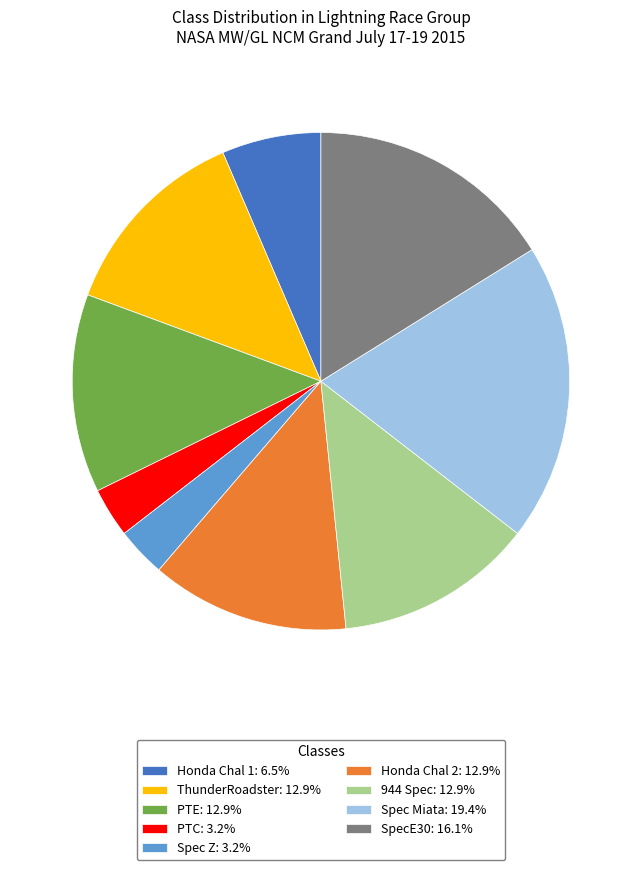

Do Honda Chal 1: 6.5% and PTC: 3.2% together represent more than half of the pie?

No